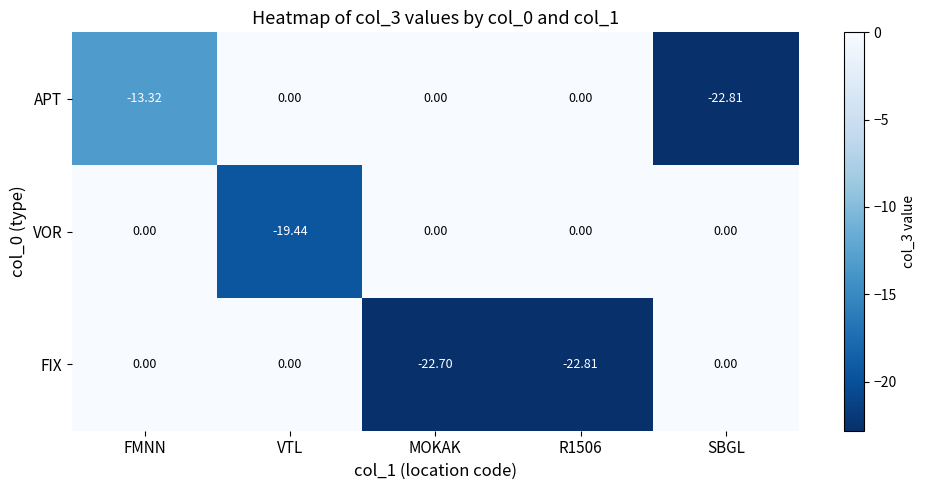

Which category has the lowest value in the APT series?

SBGL